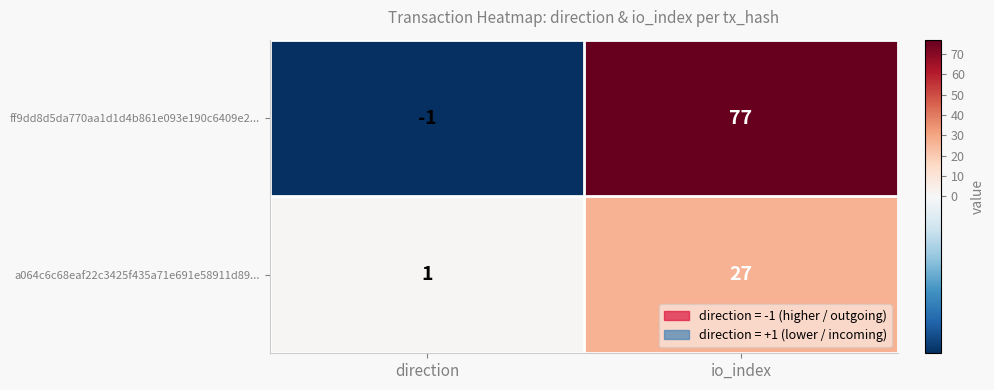

Which series changed the most between direction and io_index?

ff9dd8d5da770aa1d1d4b861e093e190c6409e2...